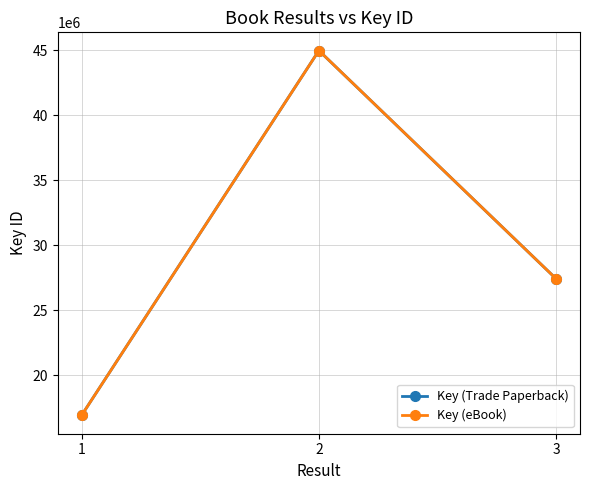

What is the value of the Key (eBook) point at the 3rd from the left?

27407697